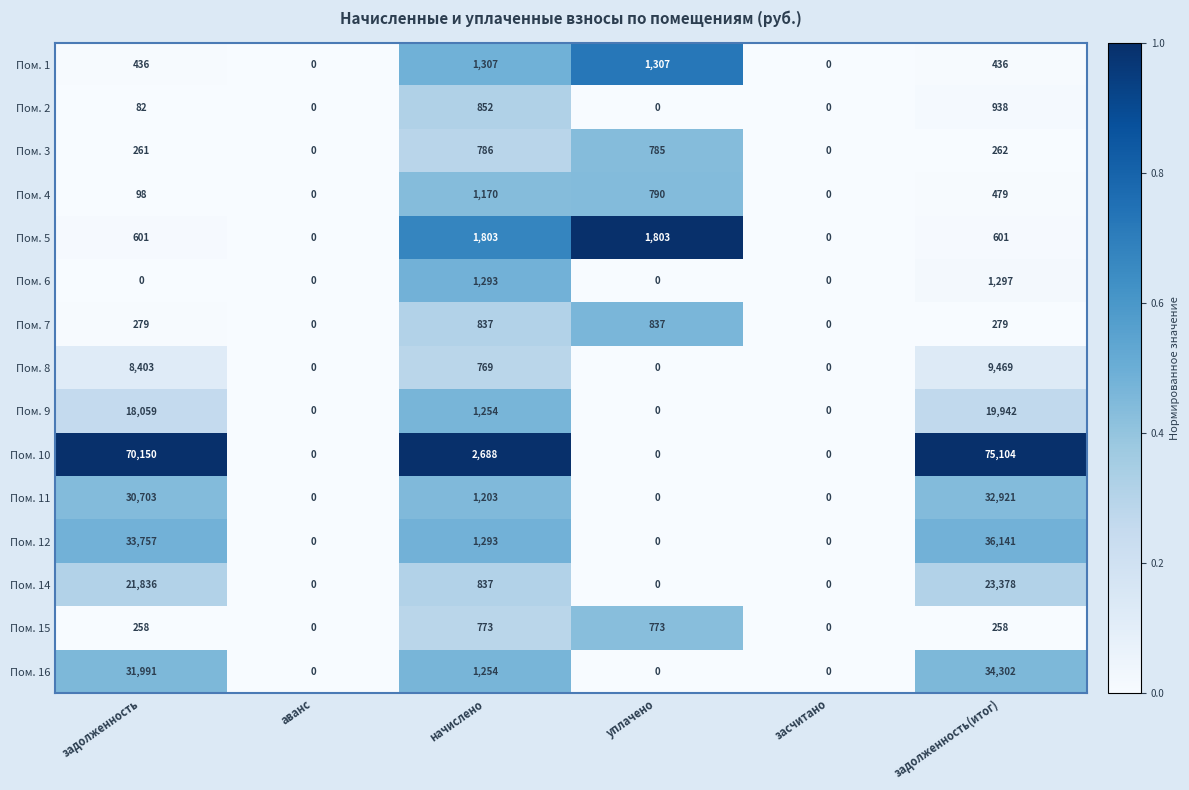

At which category is the sum across all series the highest?

задолженность(итог)